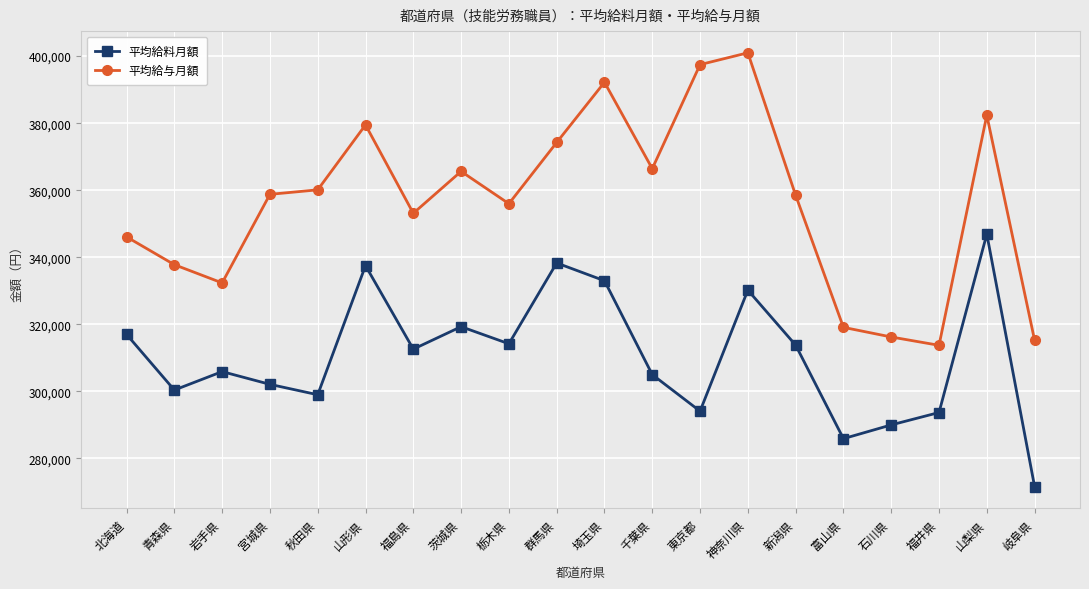

What is the approximate value of 平均給与月額 at 茨城県?

365619